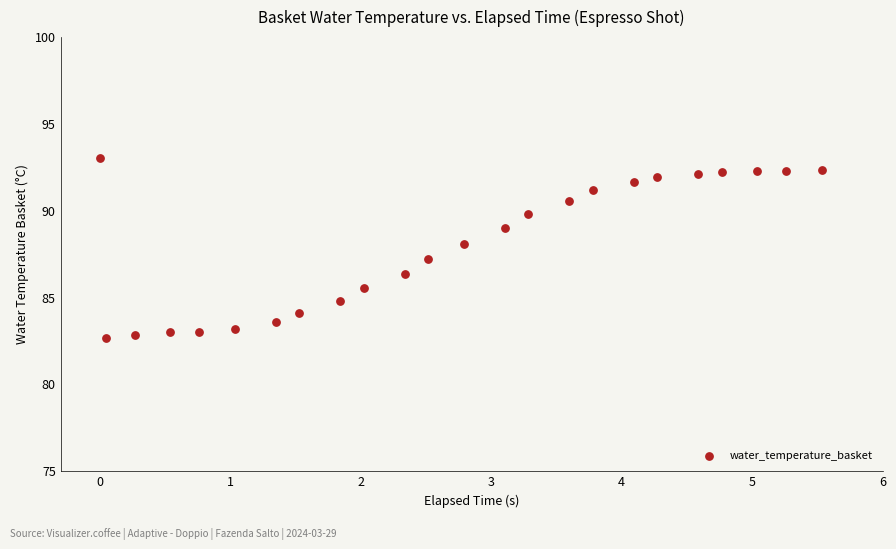

What is the range of X values (max minus min)?

5.5